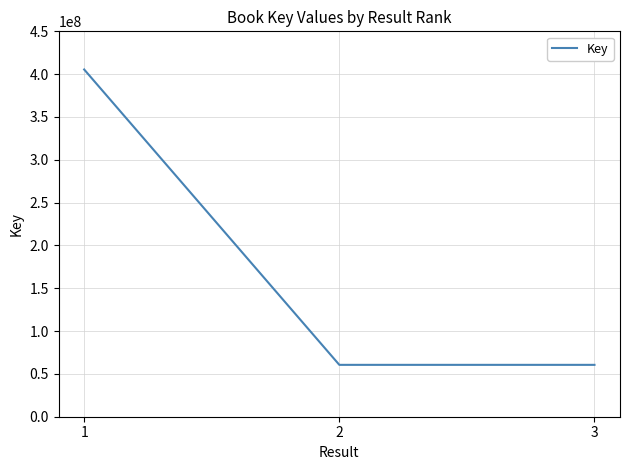

Which category has the highest value across all series?

1